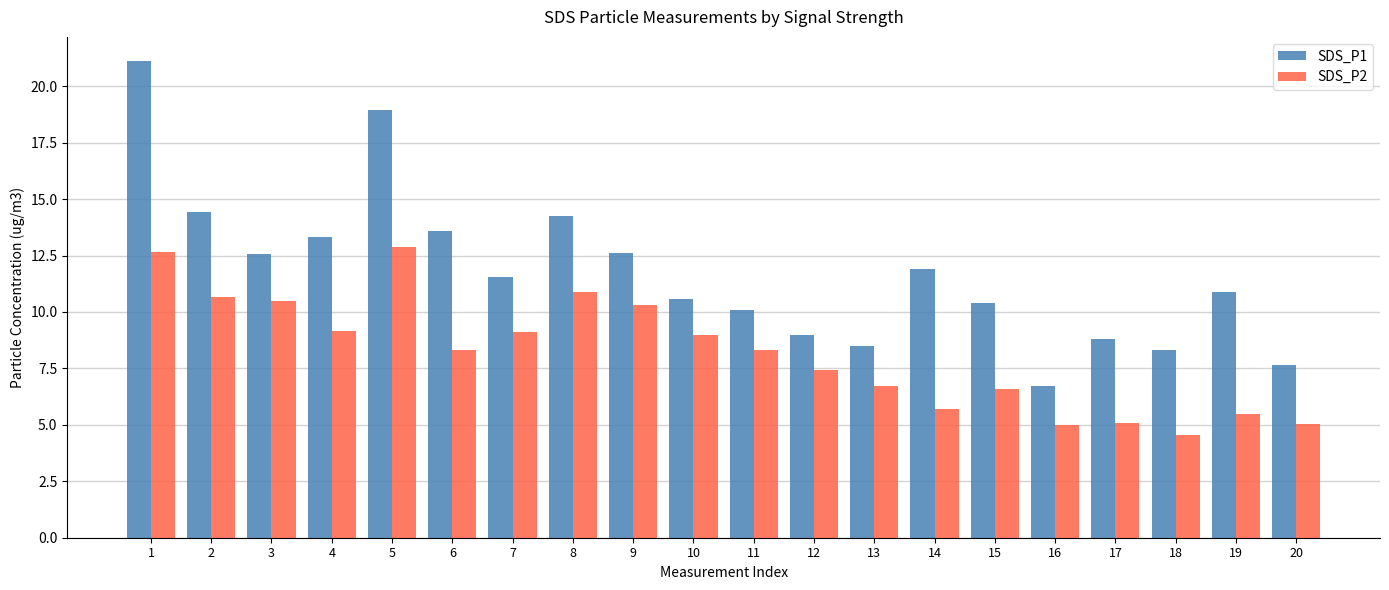

What is the average value of the SDS_P2 series?

8.2